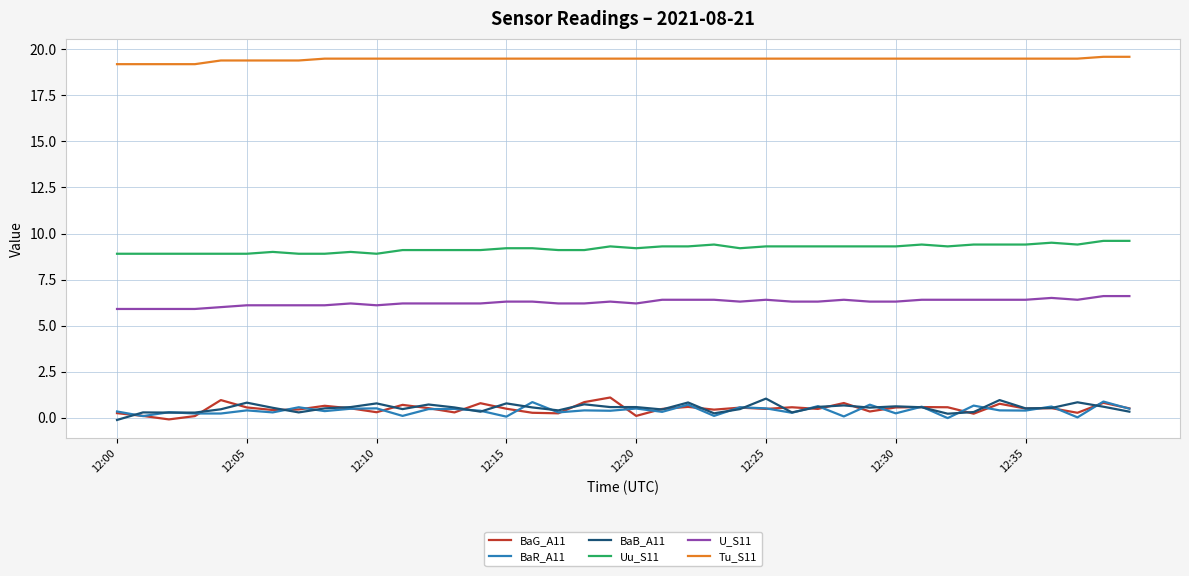

What is the maximum value for Tu_S11?

19.6